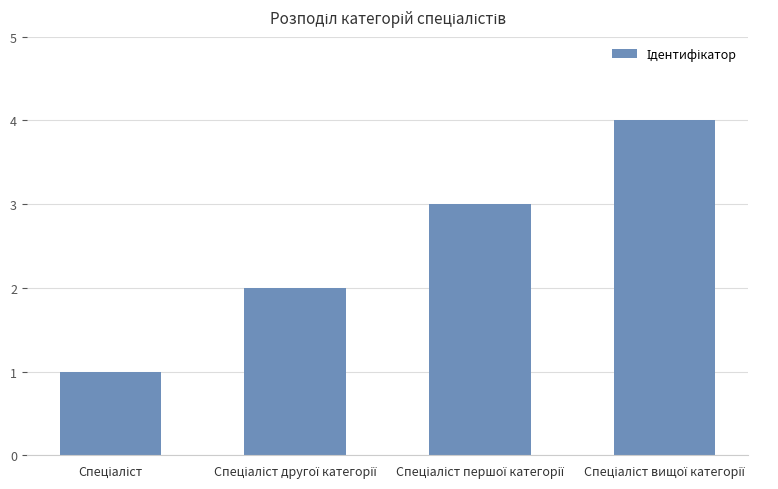

What is the sum of all values?

10